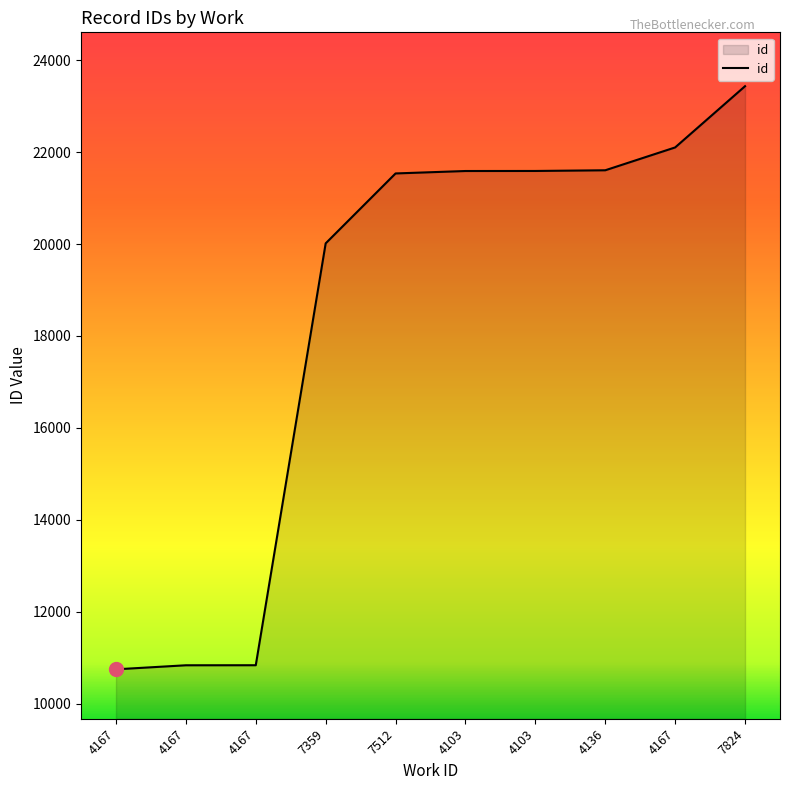

True or false: the data has more than 1 interior local peaks.

False